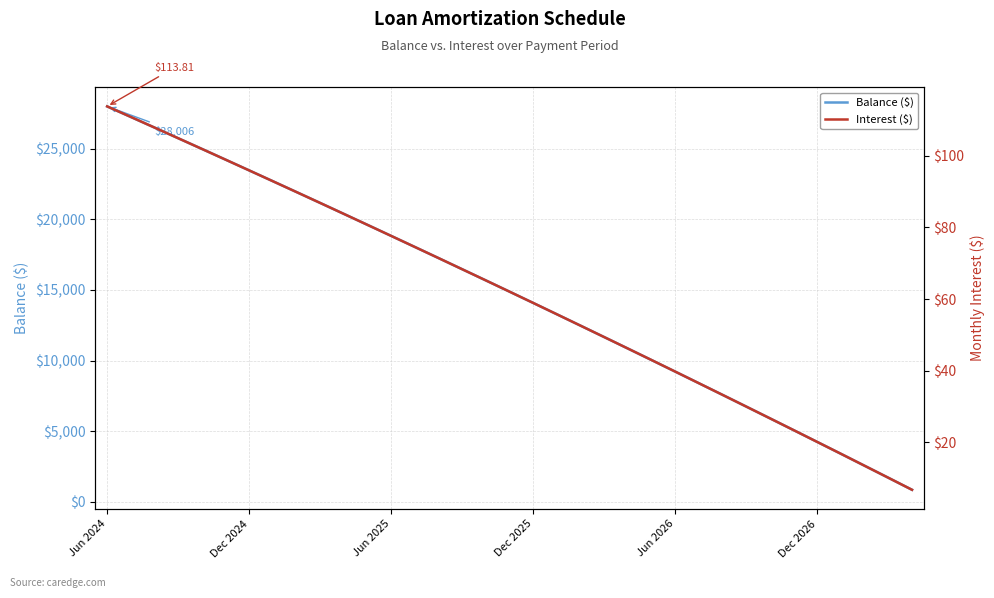

What is the minimum value for Balance ($)?

849